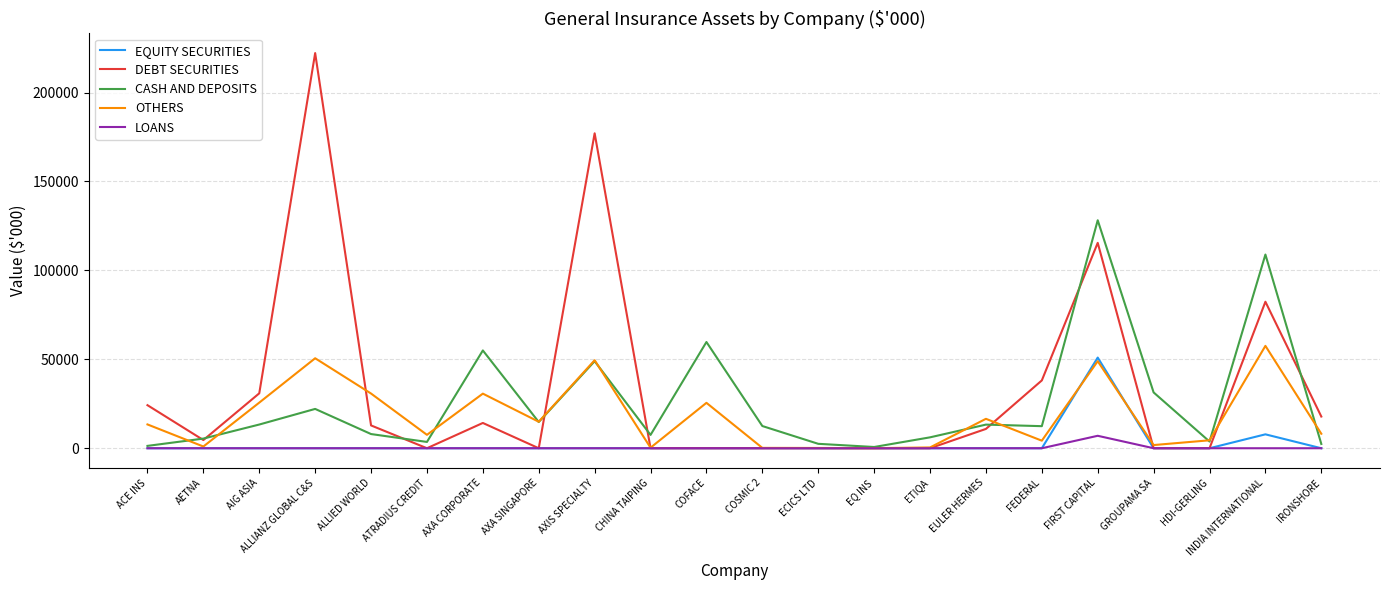

What position from the left is COFACE?

11